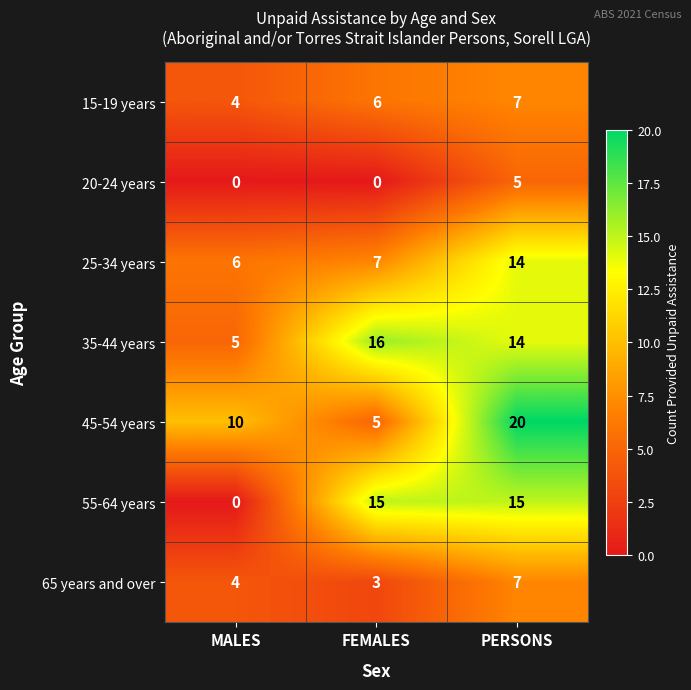

The 65 years and over series shows 1 at MALES. True or false?

False